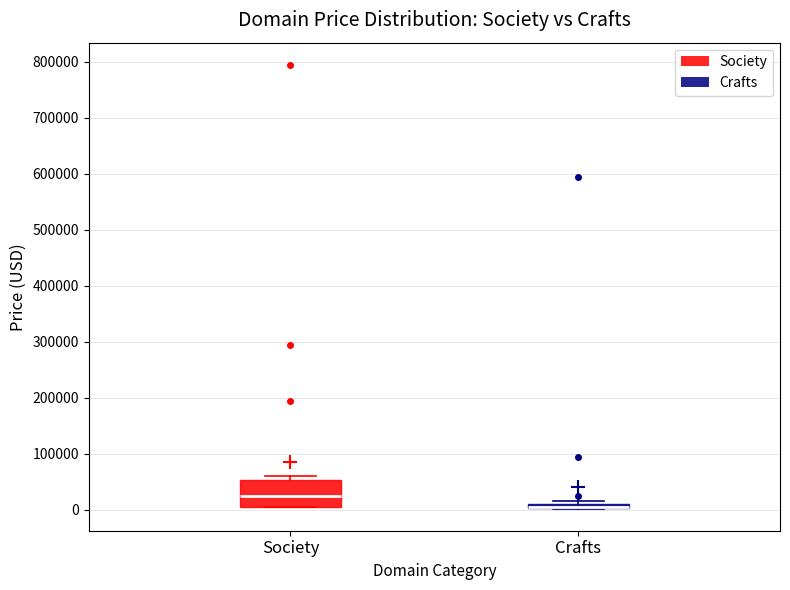

Comparing the boxes themselves (not the whiskers), which one is the tallest?

Society